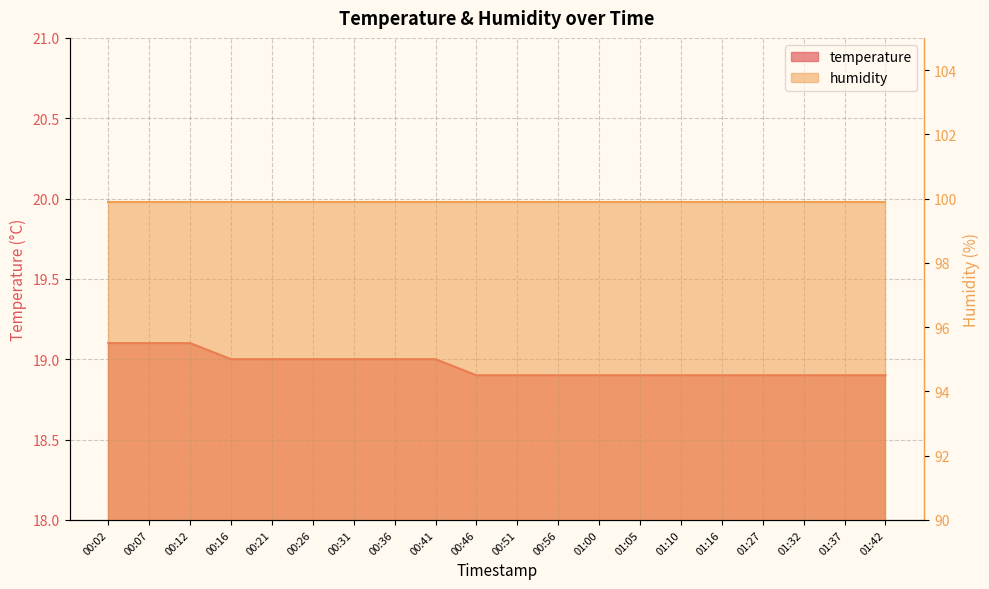

What is the difference between the second highest and second lowest values?

0.2